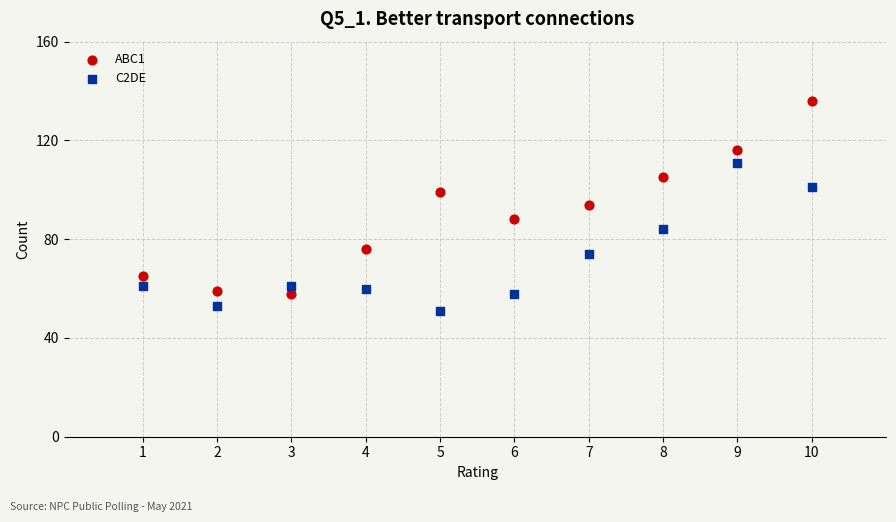

Which series has the largest Y range (max minus min)?

ABC1